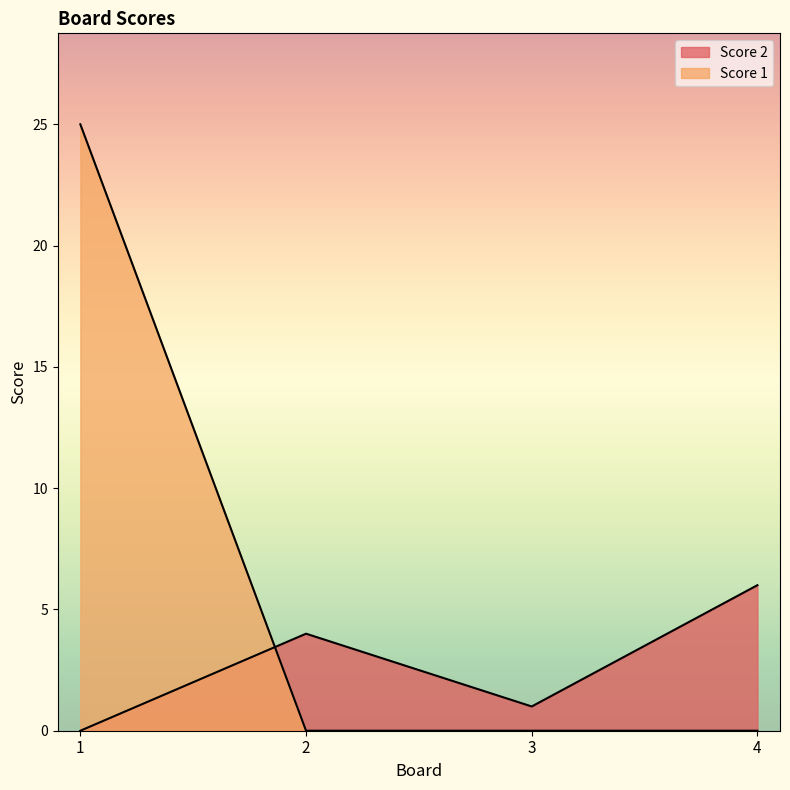

Is it true that Score 1 equals 0 at 2?

True